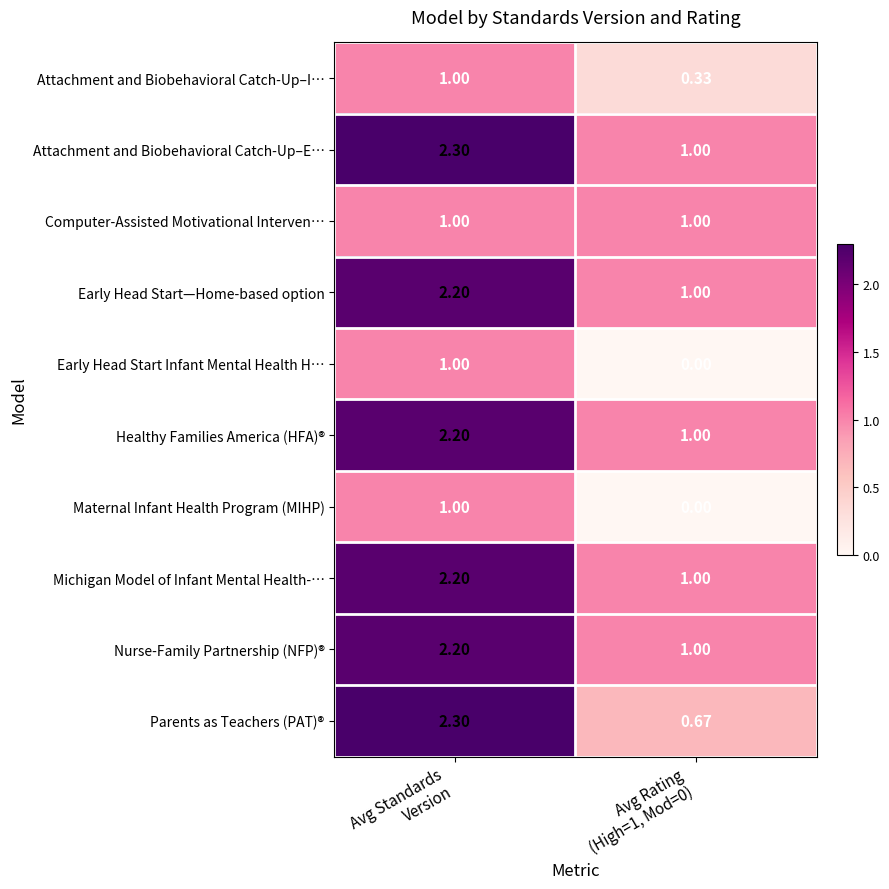

Which series has the widest spread of values?

Parents as Teachers (PAT)®